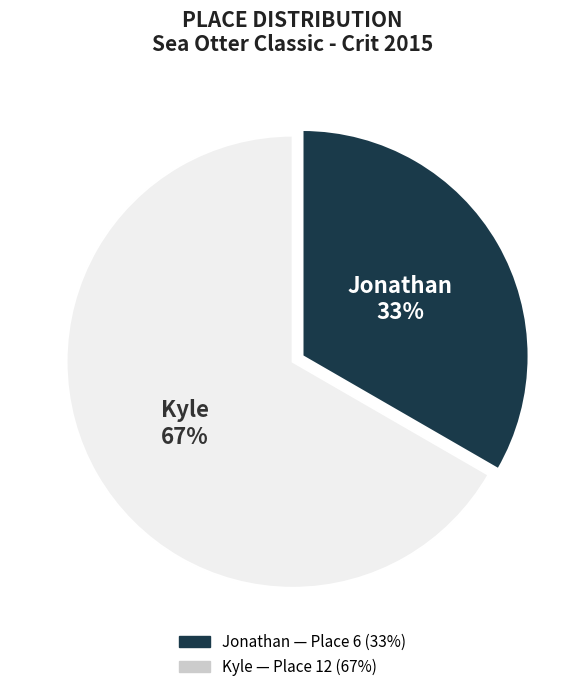

The Kyle slice represents 67% of the pie. True or false?

True